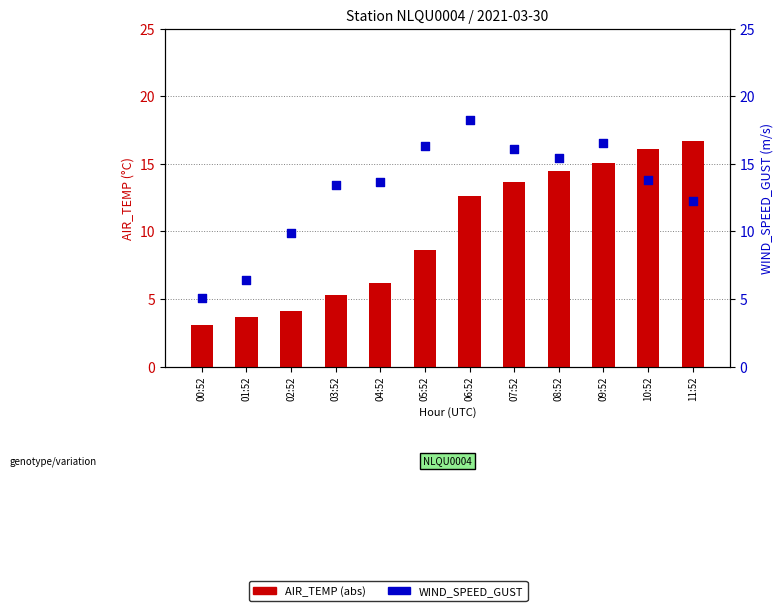

At which category is the sum across all series the highest?

09:52